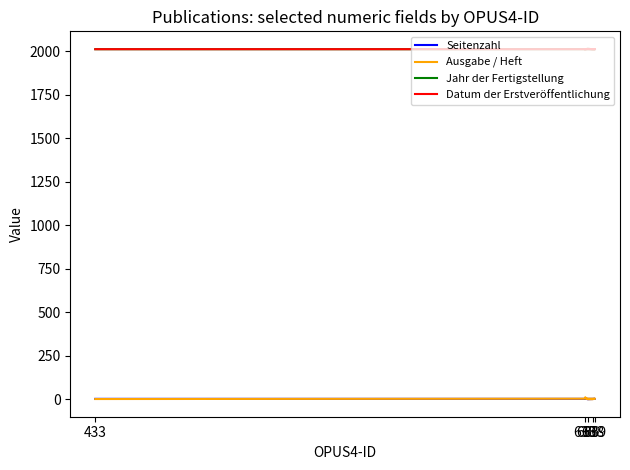

True or false: Datum der Erstveröffentlichung has more than 1 points higher than both neighbors.

False